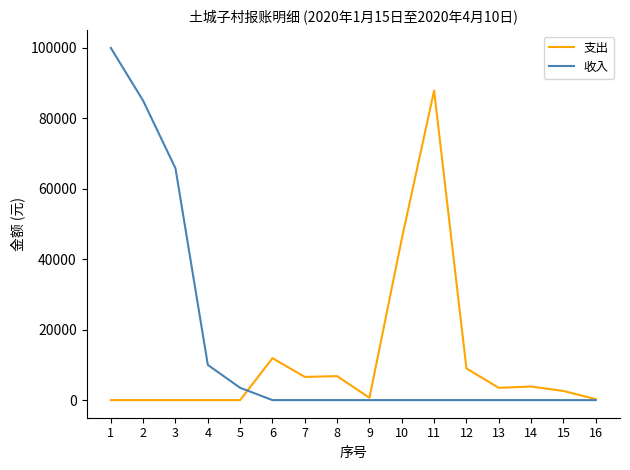

What is the spread (max minus min) of values at 2?

85000.0